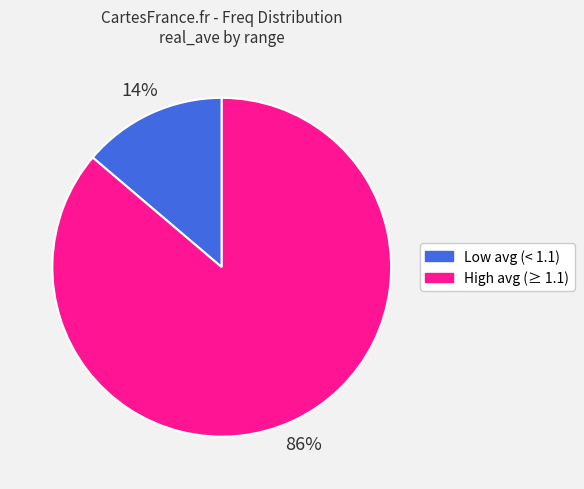

Count the number of slices in the pie.

2